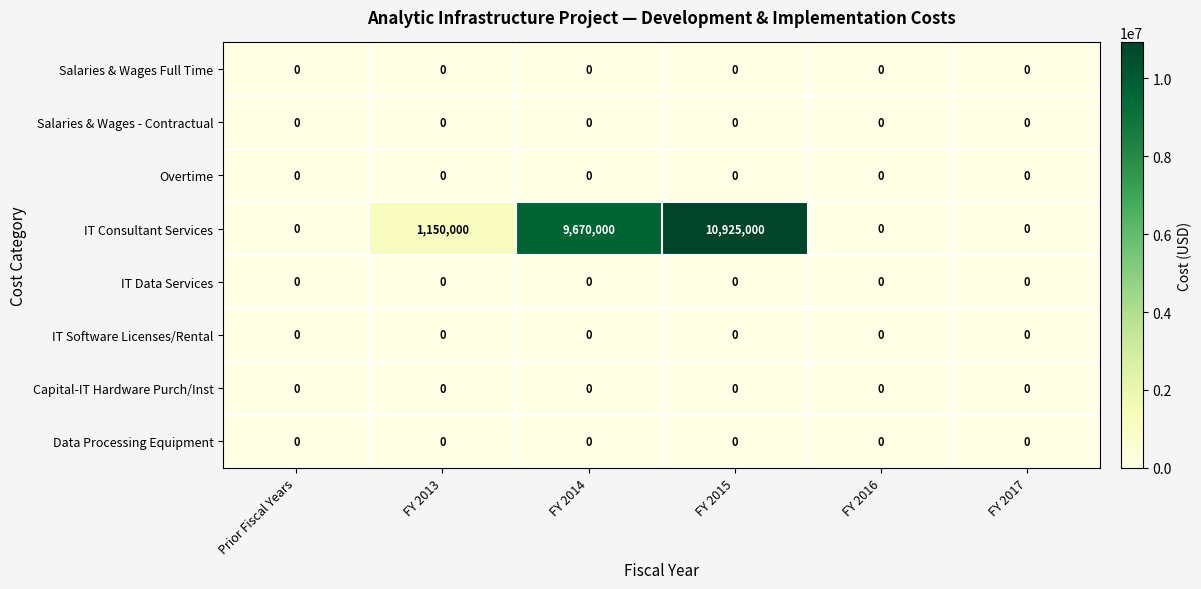

What is the maximum value for IT Consultant Services?

10925000